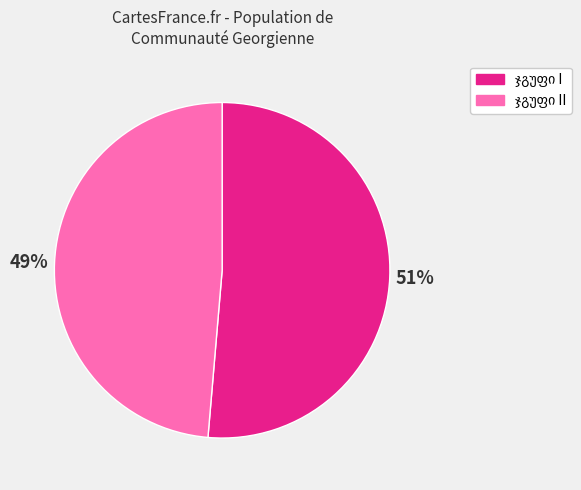

Does any single category account for the majority?

Yes